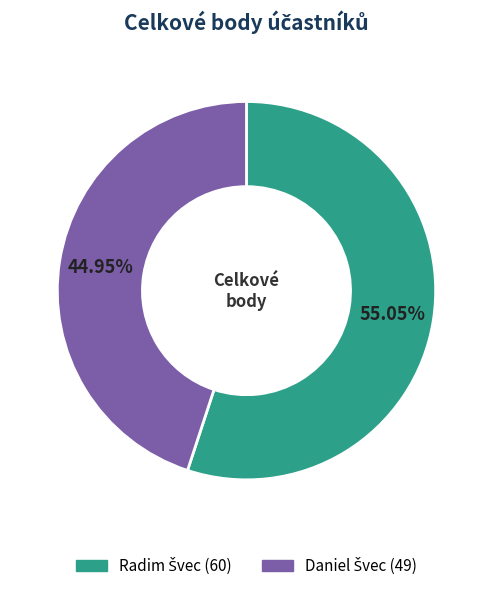

Is there any slice that represents more than half of the pie?

Yes